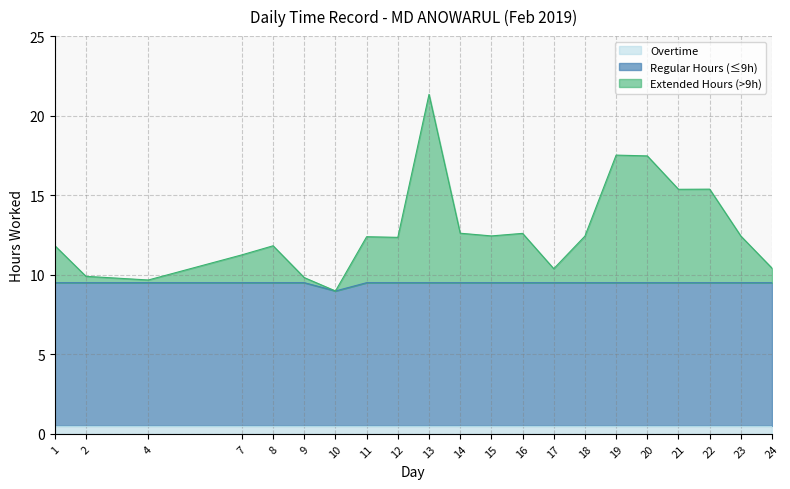

At which category is the sum across all series the highest?

13